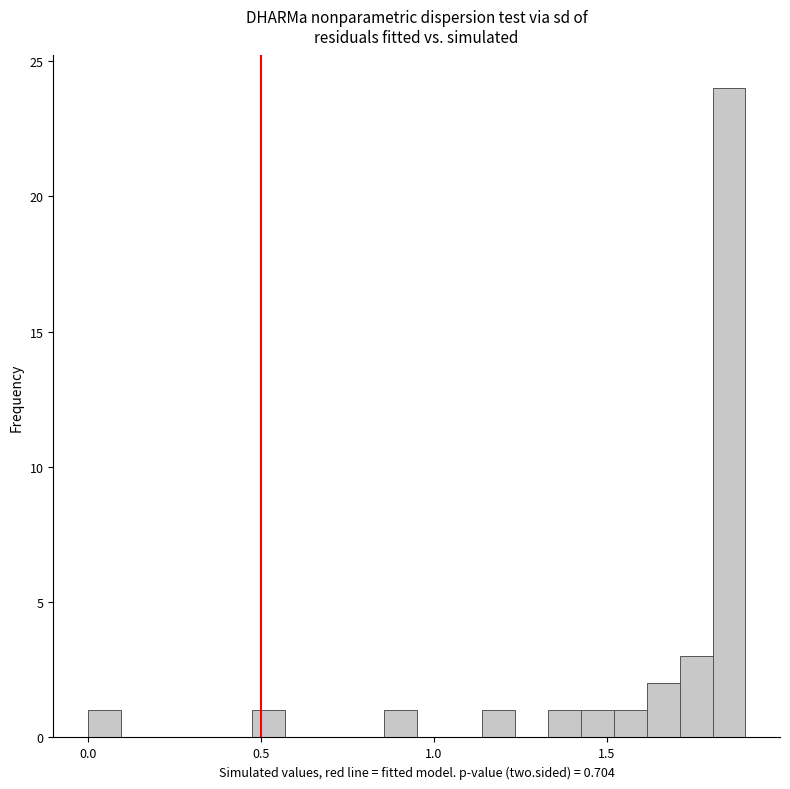

Read against the x-axis, roughly where is the centre of the tallest bar?

1.85